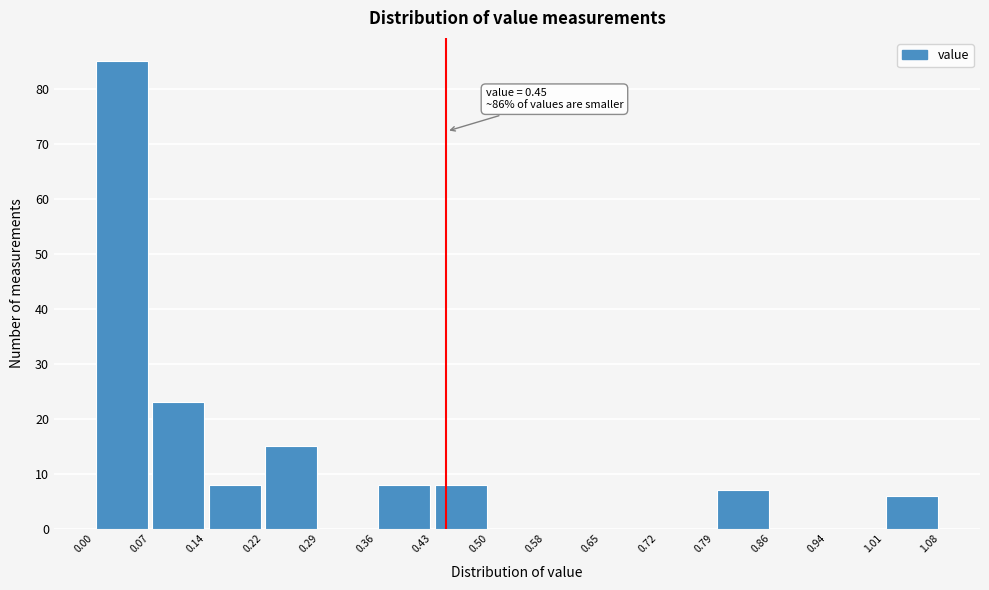

Which range on the x-axis has the tallest bar?

0.00 to 0.07